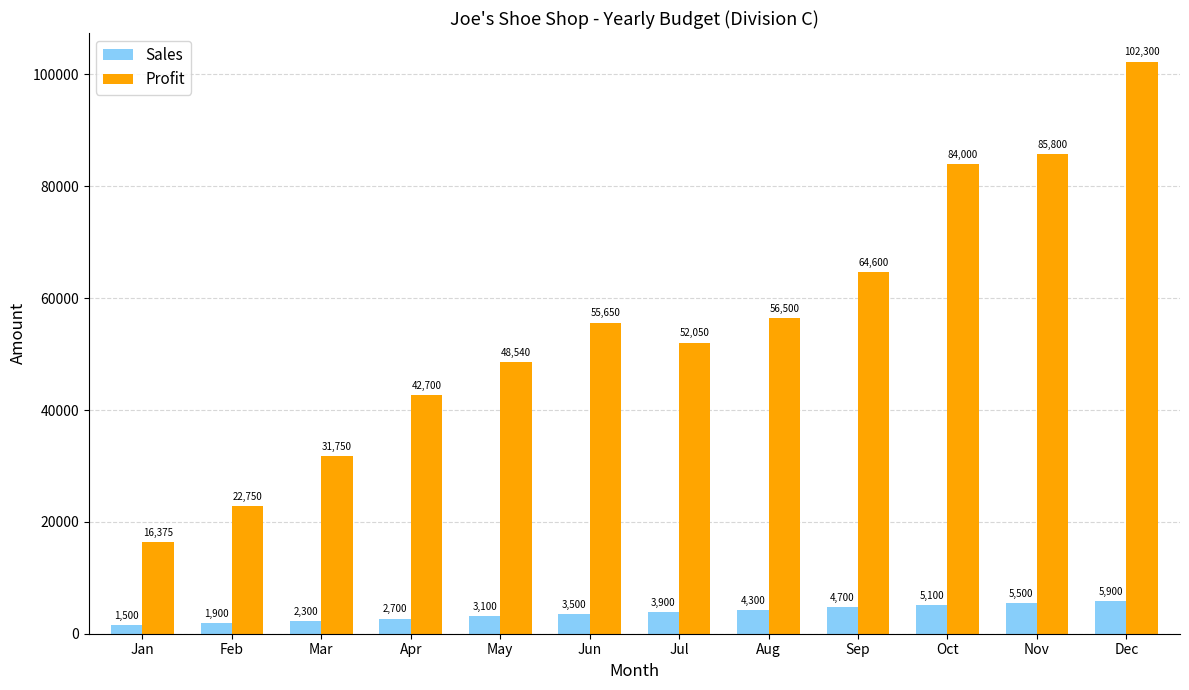

Which series has the largest total across all categories?

Profit